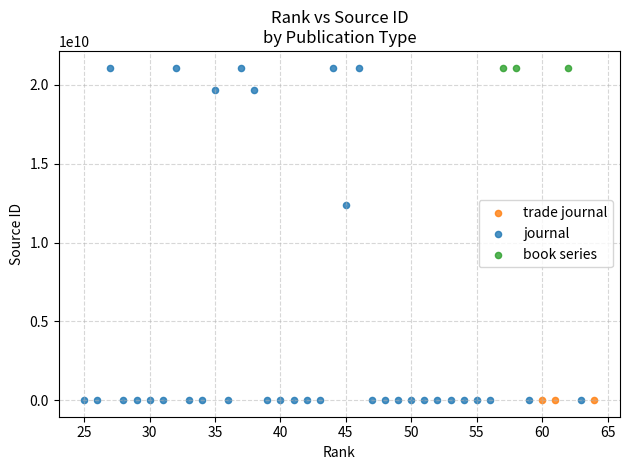

Which series has the widest spread of Y values?

journal